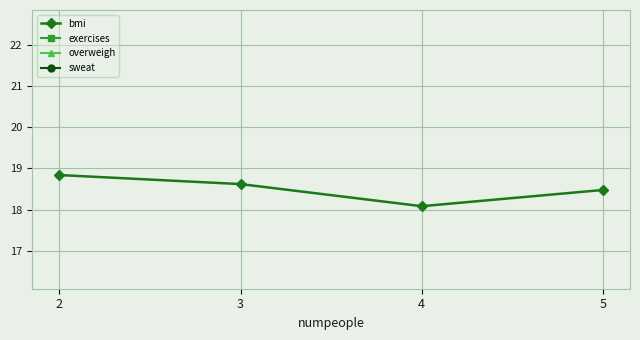

Where is exercises nearest to the value 5?

3